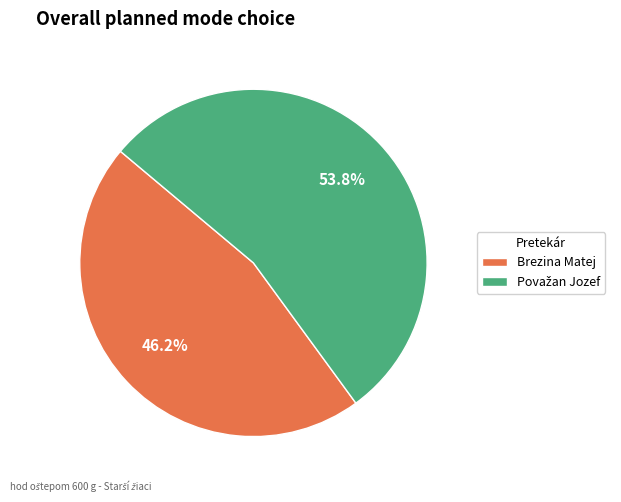

True or false: Brezina Matej accounts for 38% of the total.

False